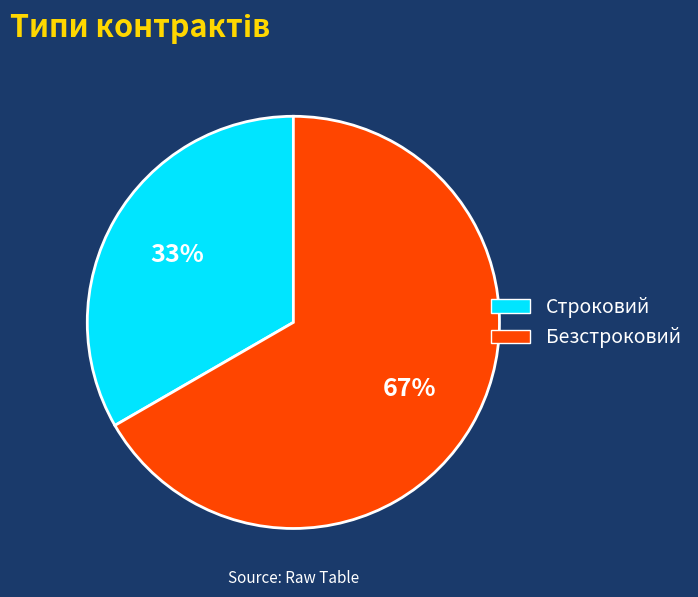

True or false: Безстроковий accounts for 67% of the total.

True